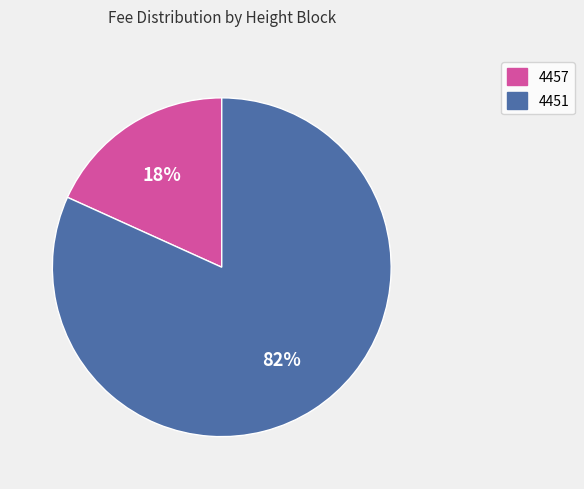

Is it true that 4457 is 11% of the pie?

False